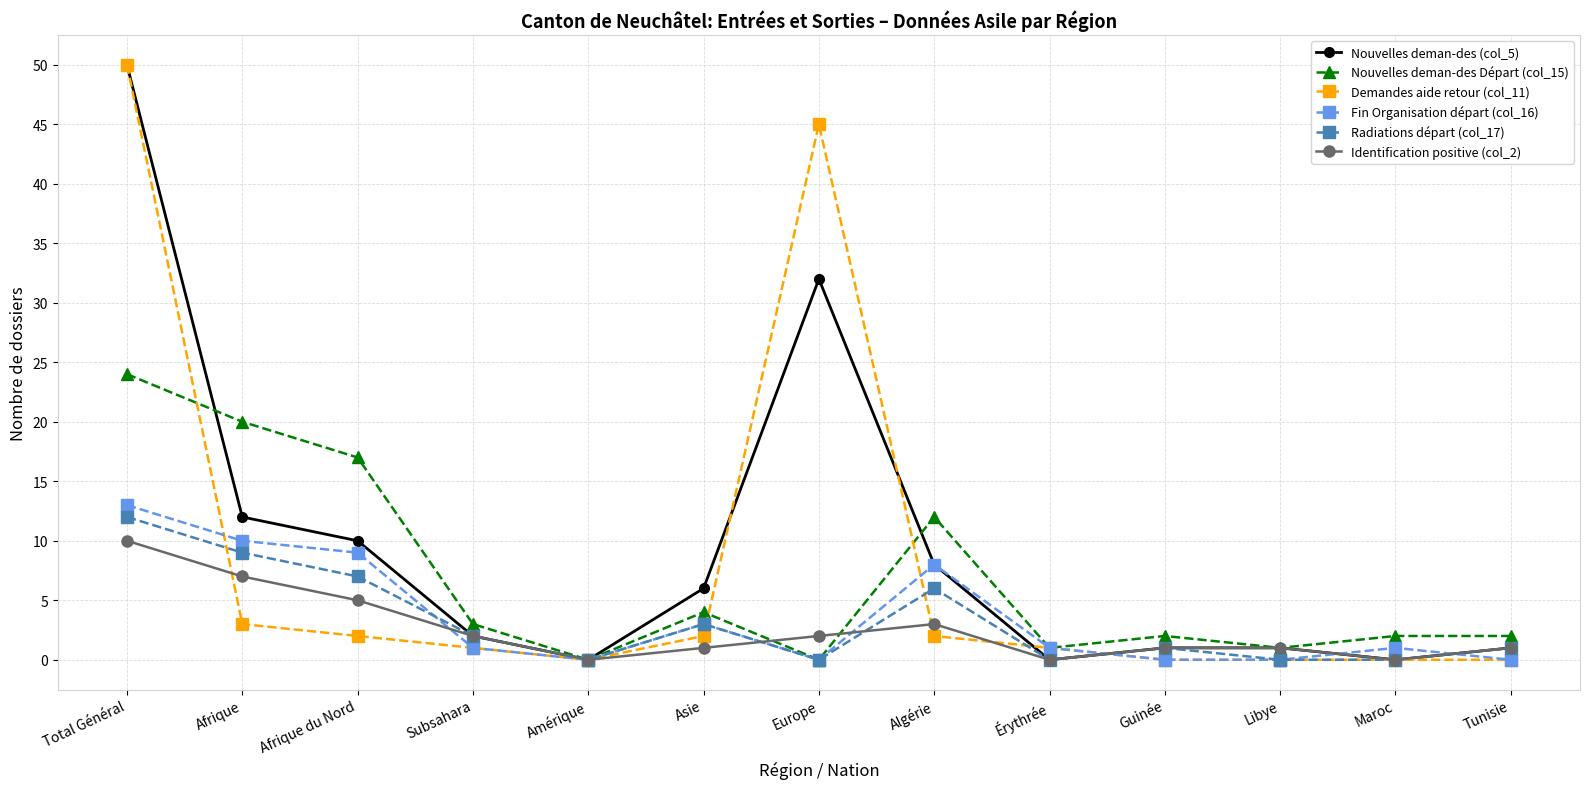

At which label does Fin Organisation départ (col_16) first exceed 1?

Total Général